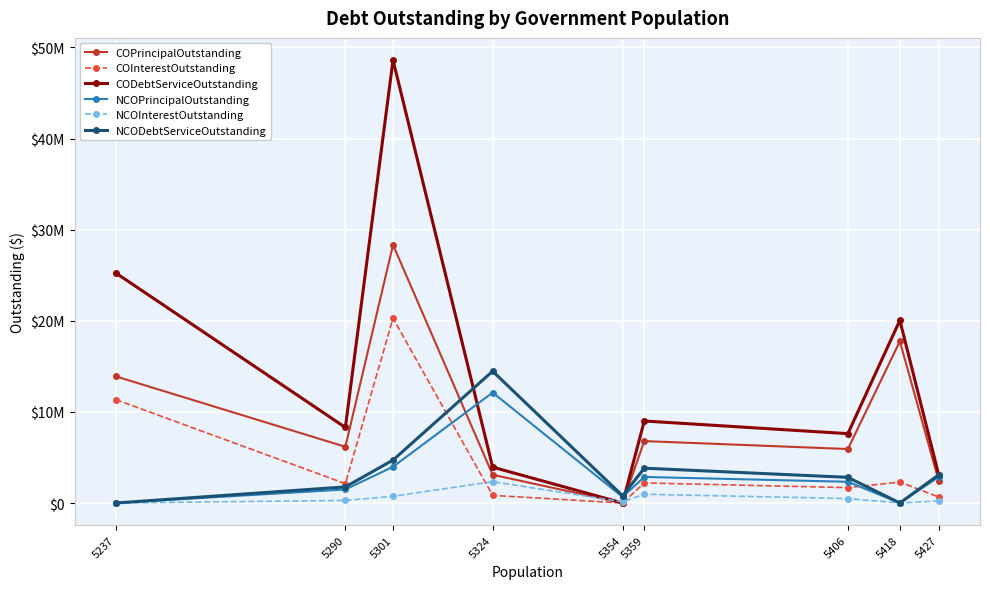

Which has a higher value, 5427 or 5354?

5427